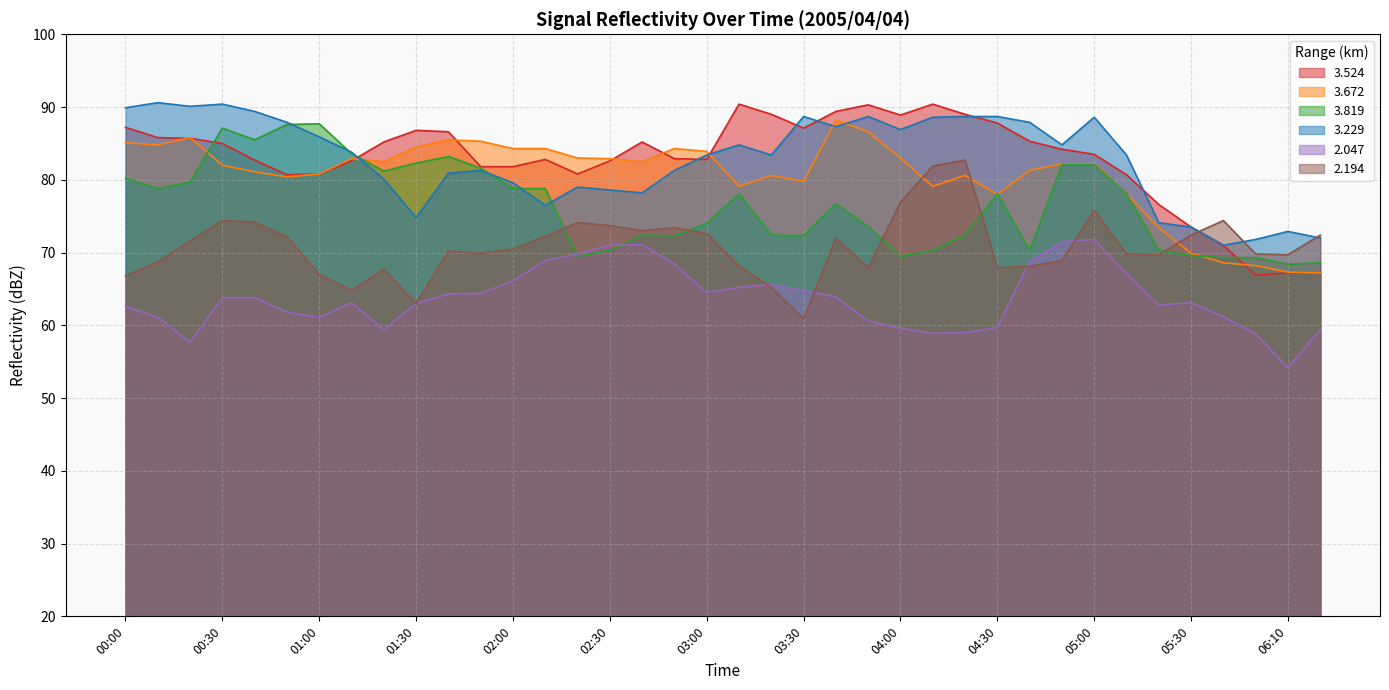

What is the sum of all 2.047 values?

2421.9